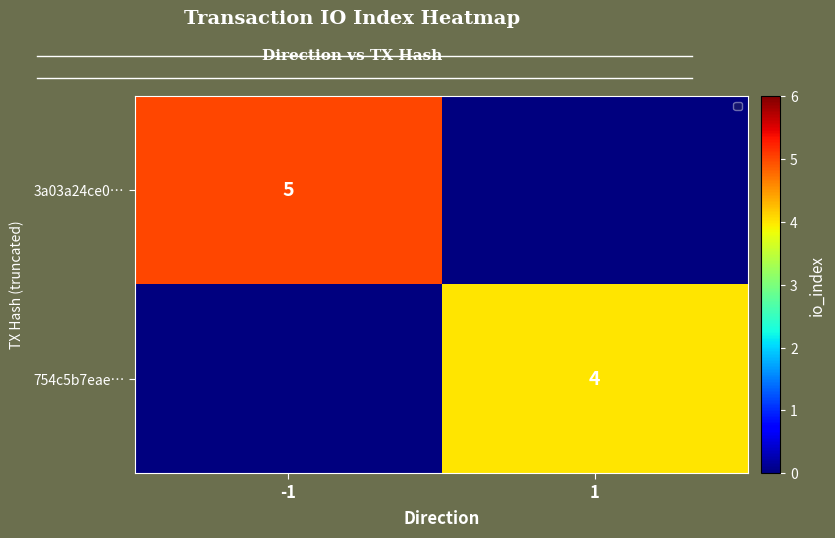

Is the value of 3a03a24ce0… at -1 greater than the value of 754c5b7eae… at 1?

Yes